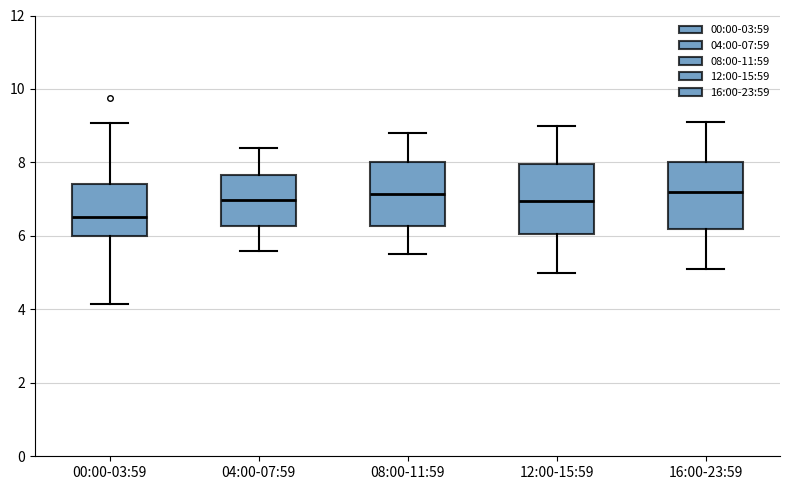

Where does the lower whisker of the box for 08:00-11:59 end on the y-axis? The values are not printed on the chart, so give them approximately, as read against the axis.

5.6